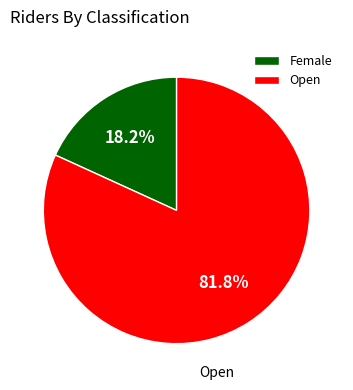

Which category accounts for the majority?

Open